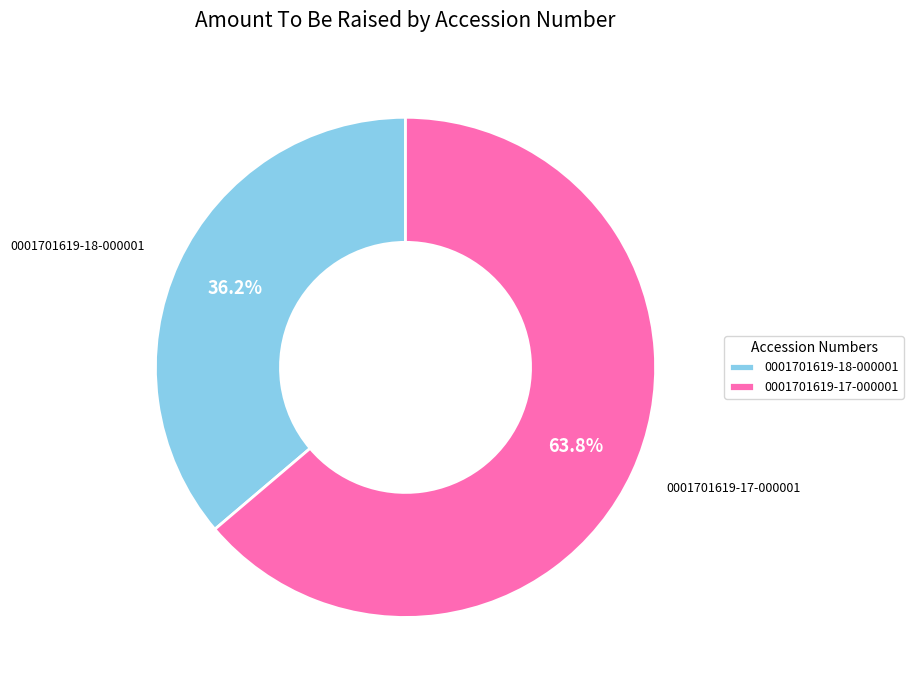

To the nearest percent, what is the difference between the largest and smallest slice percentages?

28%